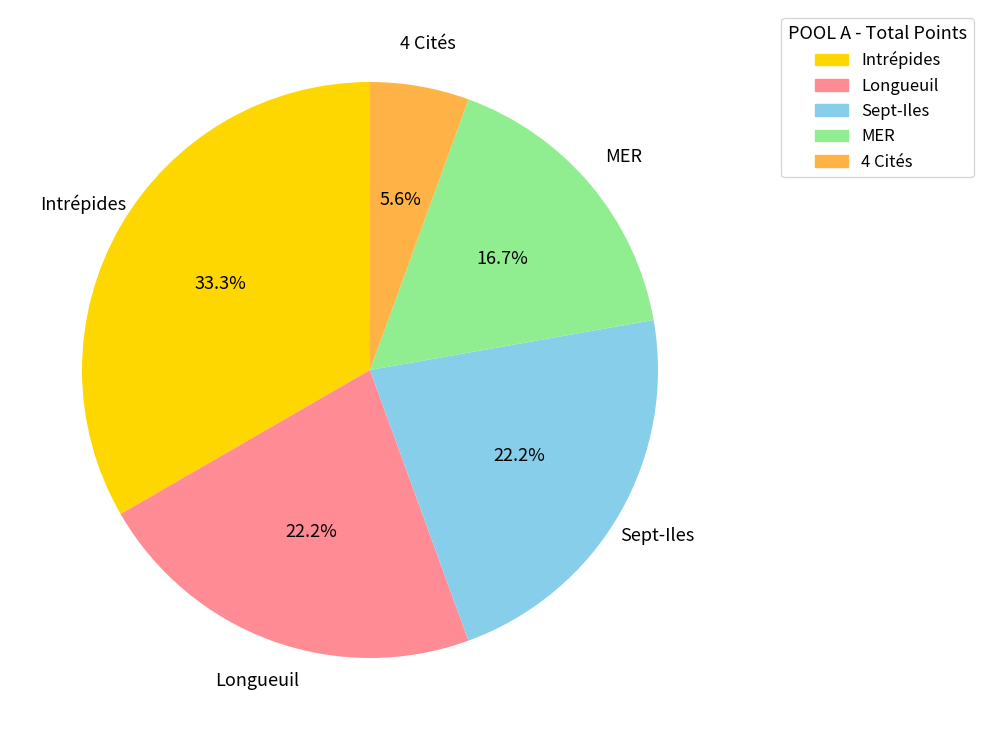

To the nearest percent, what is the average slice percentage?

20%